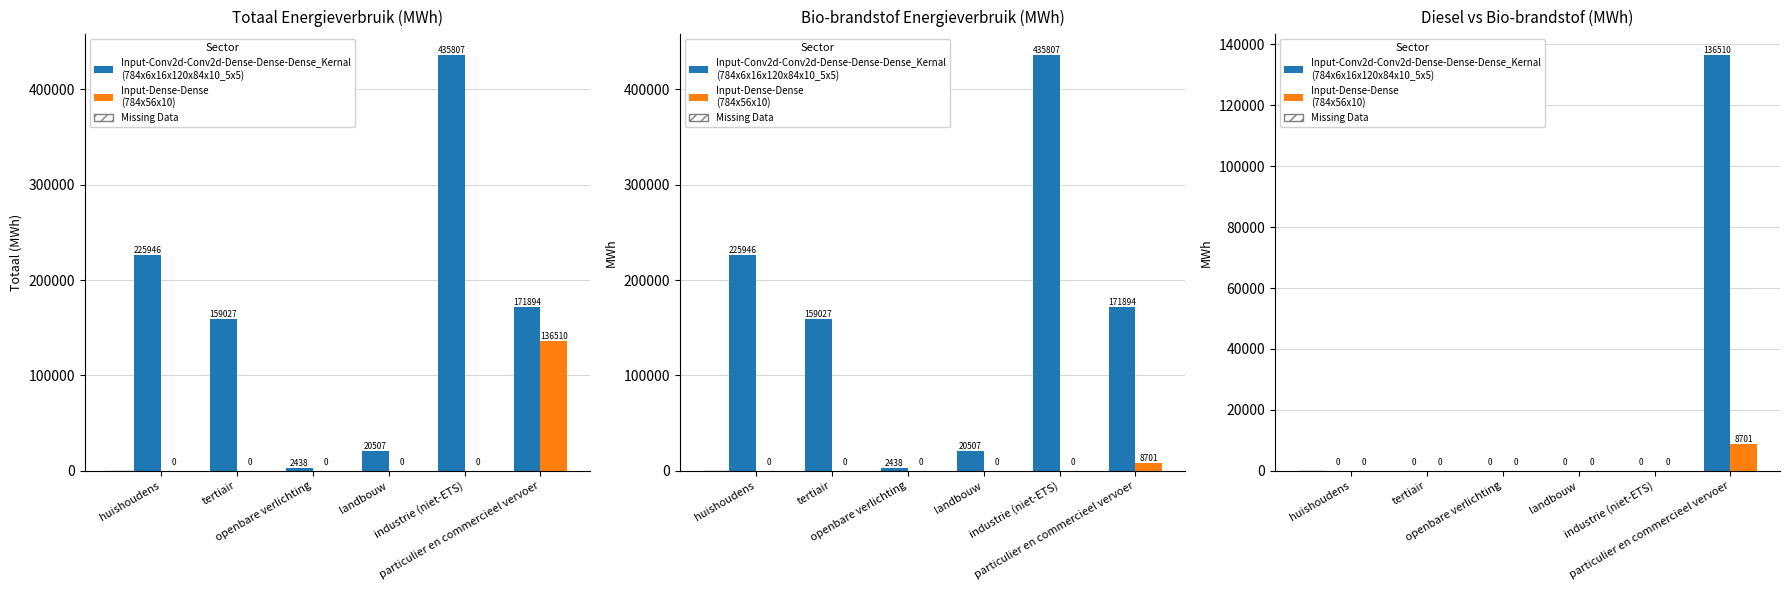

How many bars are there in total?

12